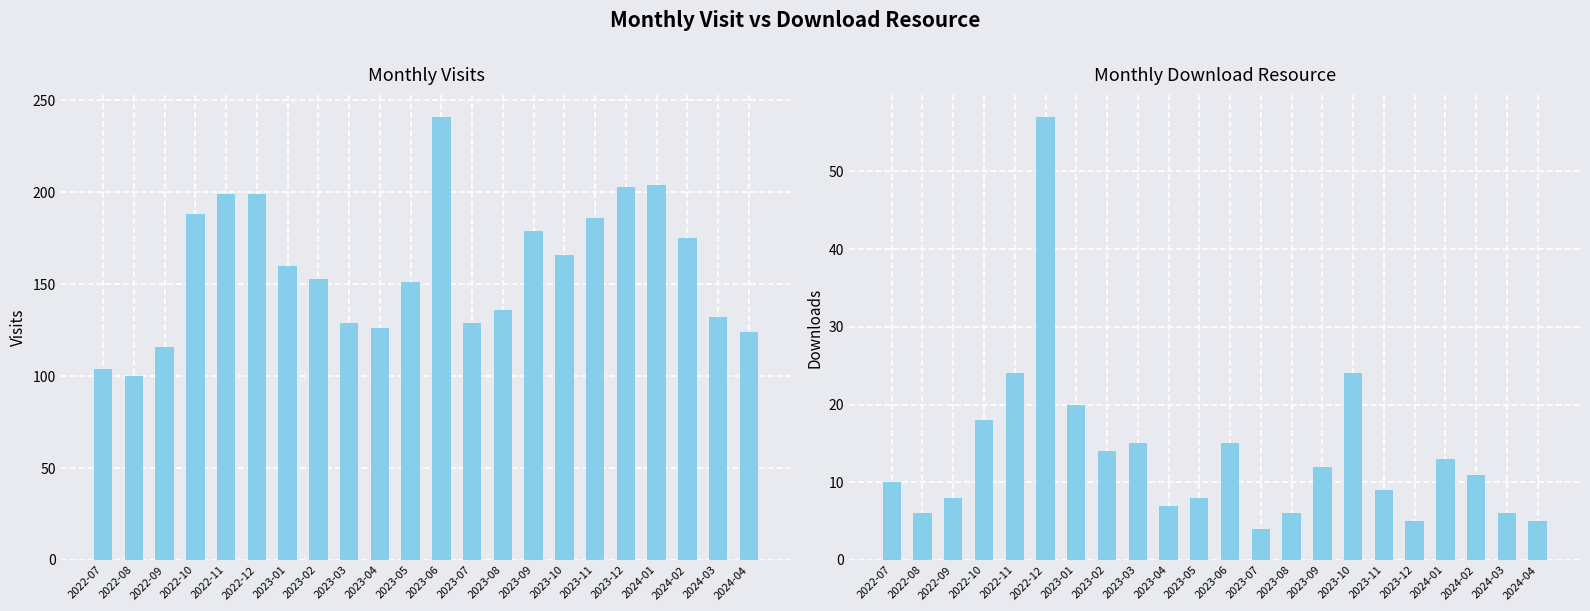

Reading right to left, transcribe all the data shown in this chart.

monthly_visit: 124	132	175	204	203	186	166	179	136	129	241	151	126	129	153	160	199	199	188	116	100	104
monthly_download_resource: 5	6	11	13	5	9	24	12	6	4	15	8	7	15	14	20	57	24	18	8	6	10